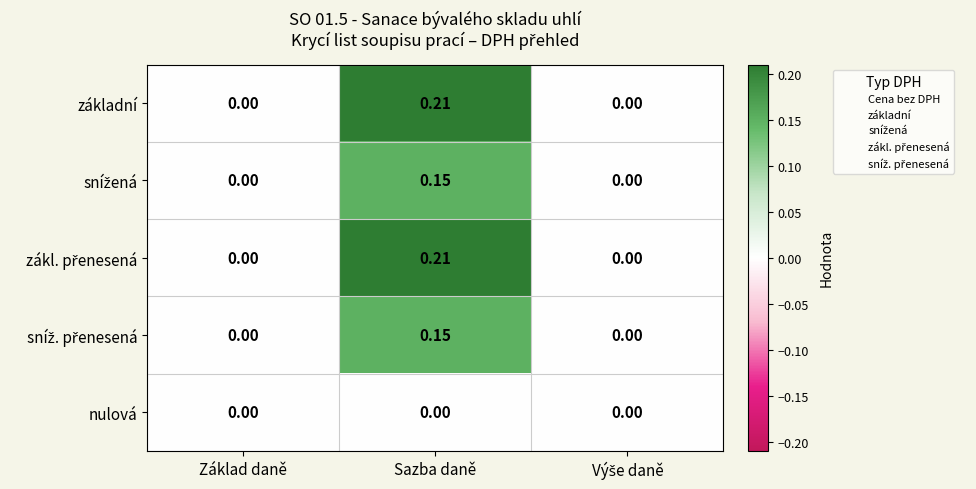

At which category does the chart reach its peak across all series?

Sazba daně